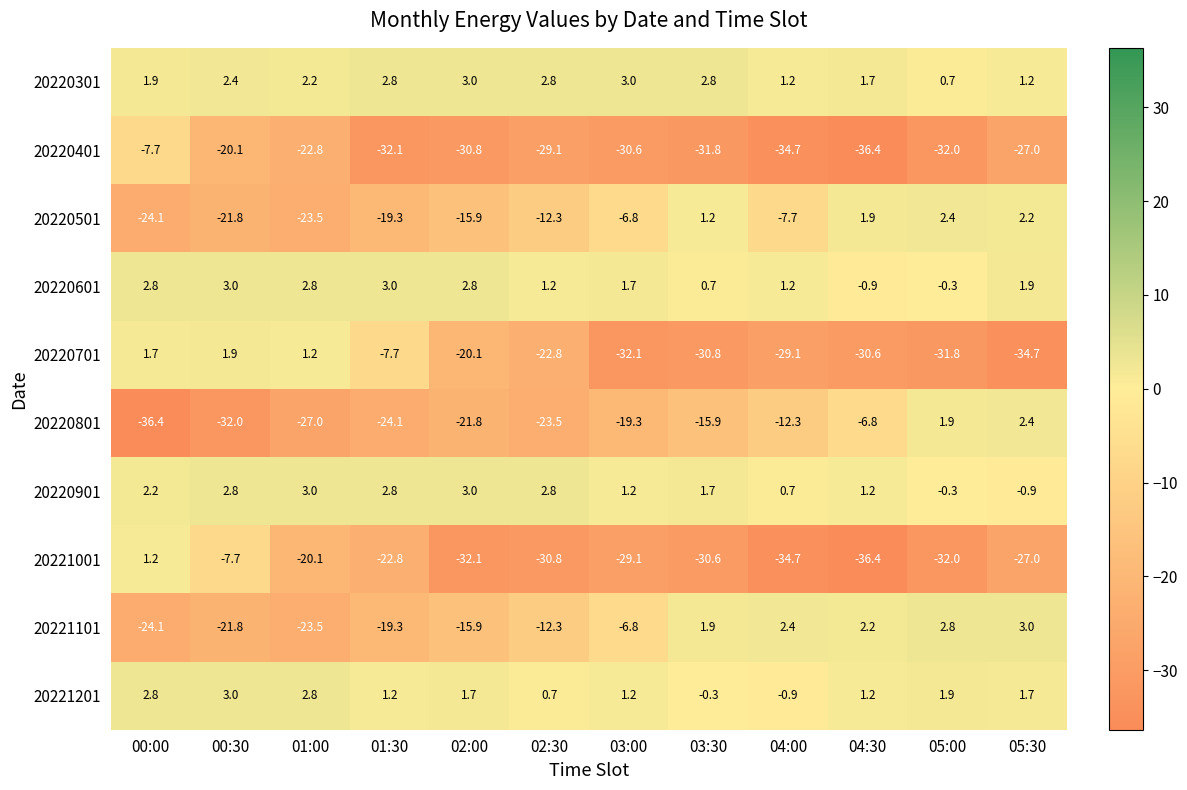

True or false: 20220301 has a value of 4.8 at 02:00.

False